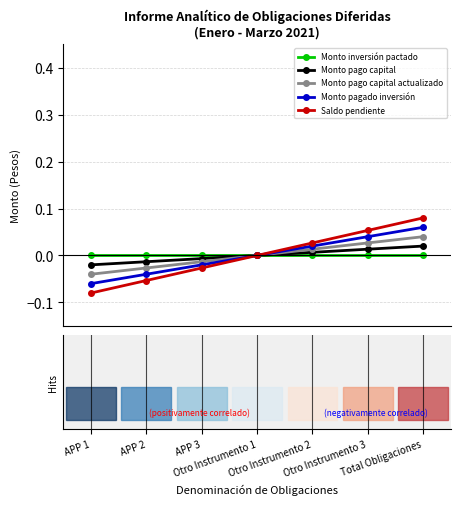

What is the difference between the second highest and second lowest values in the Monto pagado inversión series?

0.1